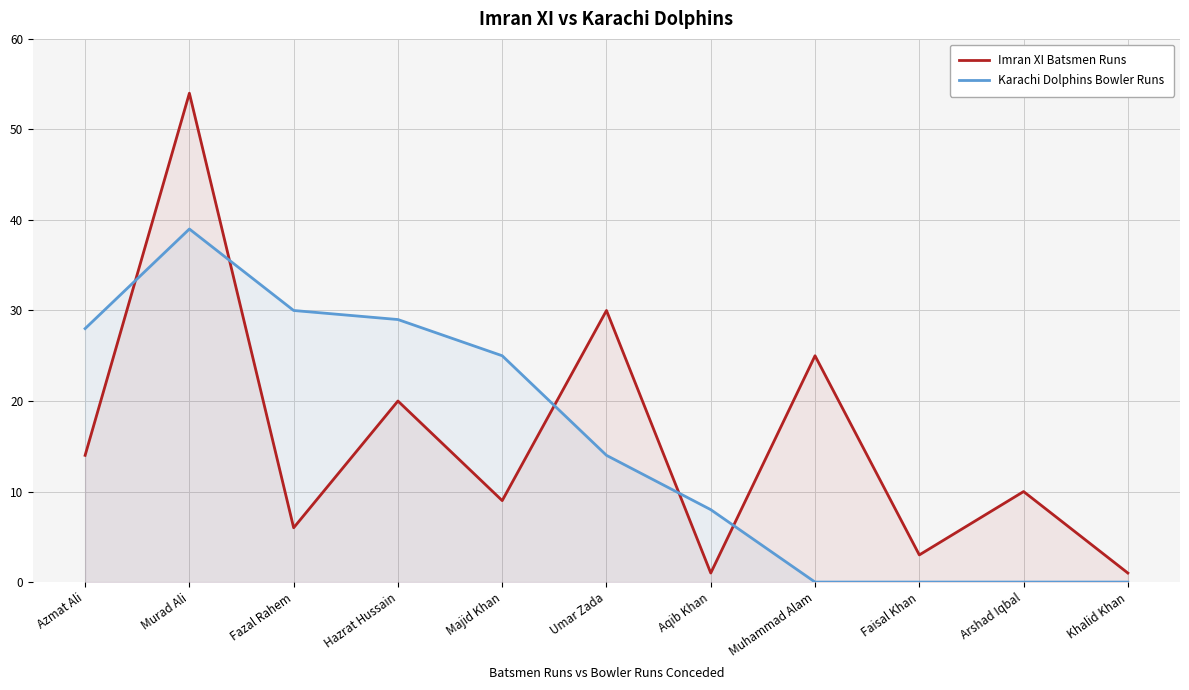

Reading right to left, list all the values displayed in this chart.

Imran XI Batsmen Runs: Khalid Khan=1	Arshad Iqbal=10	Faisal Khan=3	Muhammad Alam=25	Aqib Khan=1	Umar Zada=30	Majid Khan=9	Hazrat Hussain=20	Fazal Rahem=6	Murad Ali=54	Azmat Ali=14
Karachi Dolphins Bowler Runs: Khalid Khan=0	Arshad Iqbal=0	Faisal Khan=0	Muhammad Alam=0	Aqib Khan=8	Umar Zada=14	Majid Khan=25	Hazrat Hussain=29	Fazal Rahem=30	Murad Ali=39	Azmat Ali=28